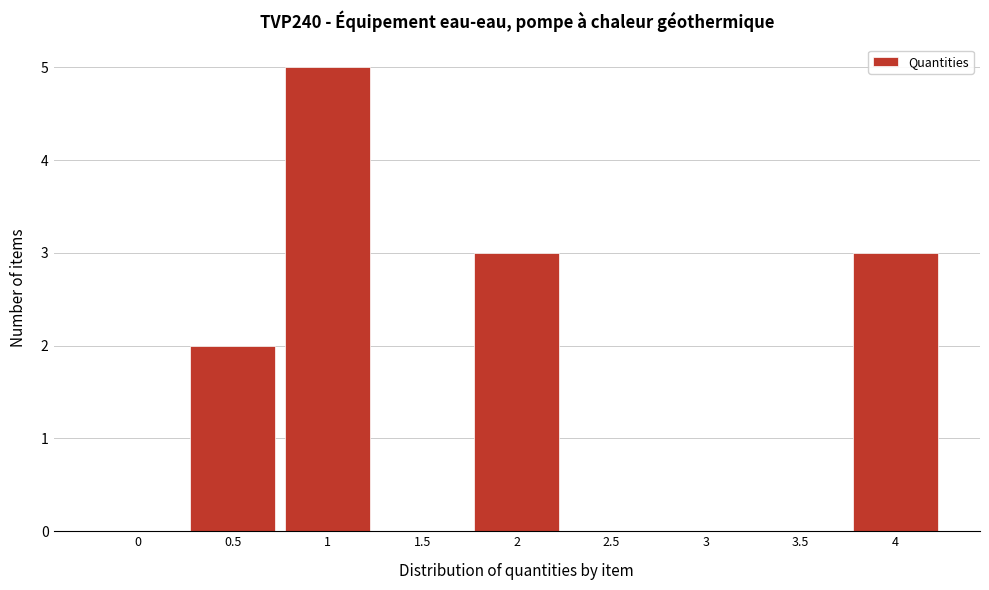

Reading left to right, extract all data points from this chart.

0=0	0.5=2	1=5	1.5=0	2=3	2.5=0	3=0	3.5=0	4=3